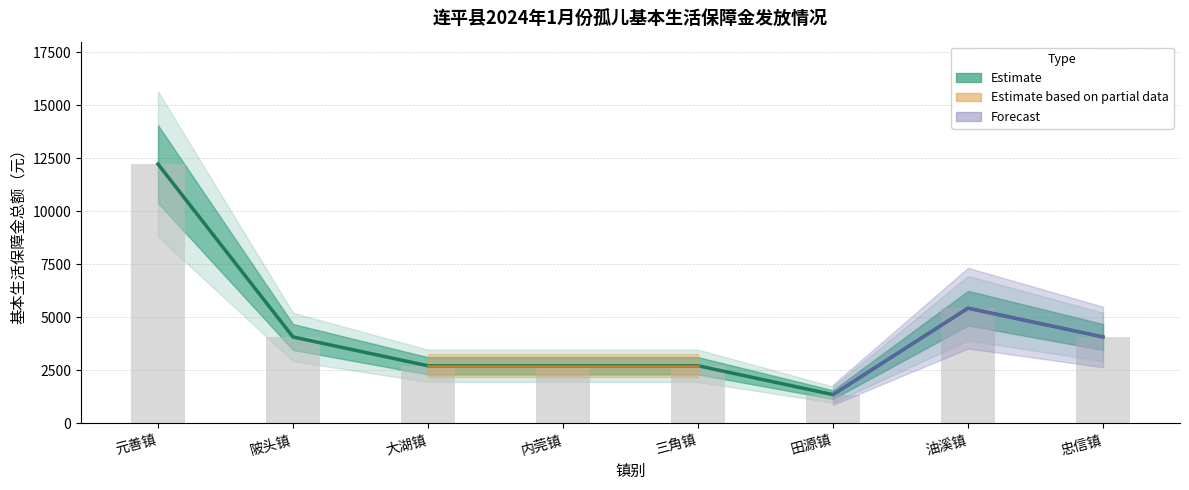

What is the greatest value displayed?

12231